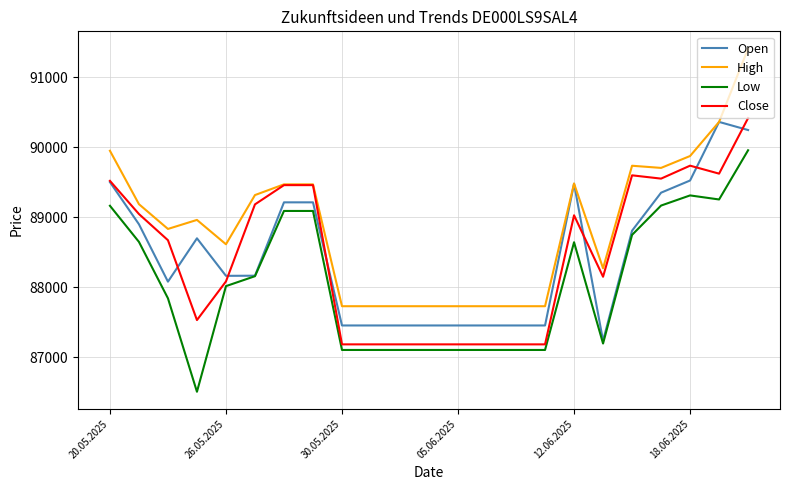

Which series has the largest range (max minus min)?

High